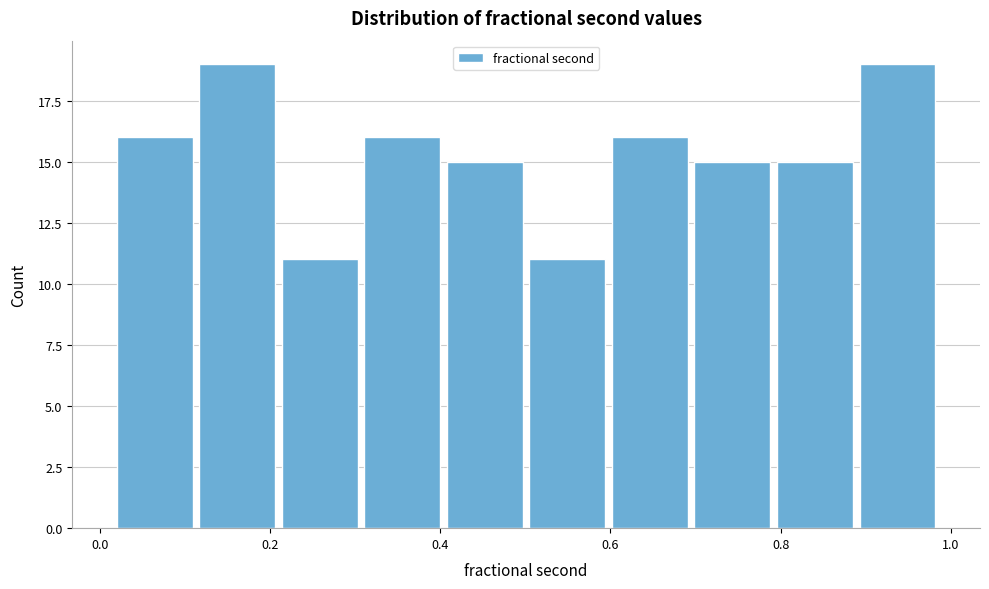

What is the height of the bar covering 0.22 to 0.30 on the x-axis? Neither the bar edges nor the heights are printed on the chart, so give them approximately, as read against the axes.

11